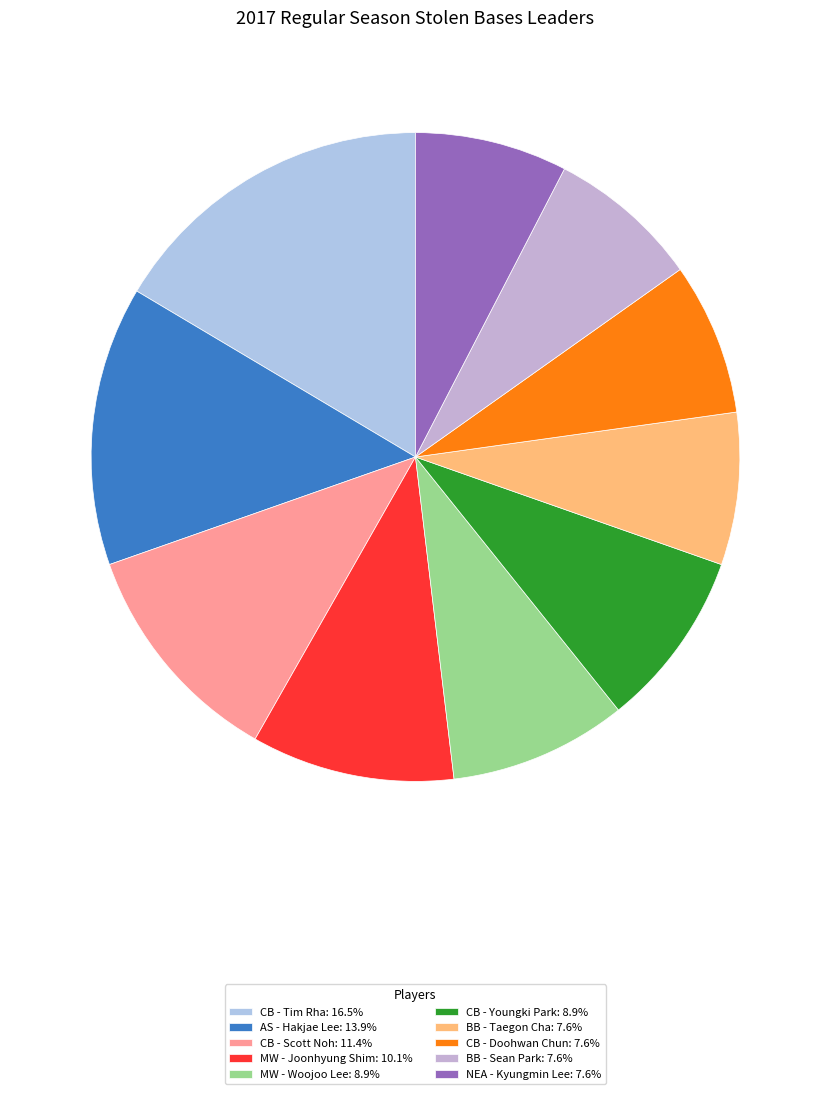

Is MW - Joonhyung Shim the majority of the pie?

No